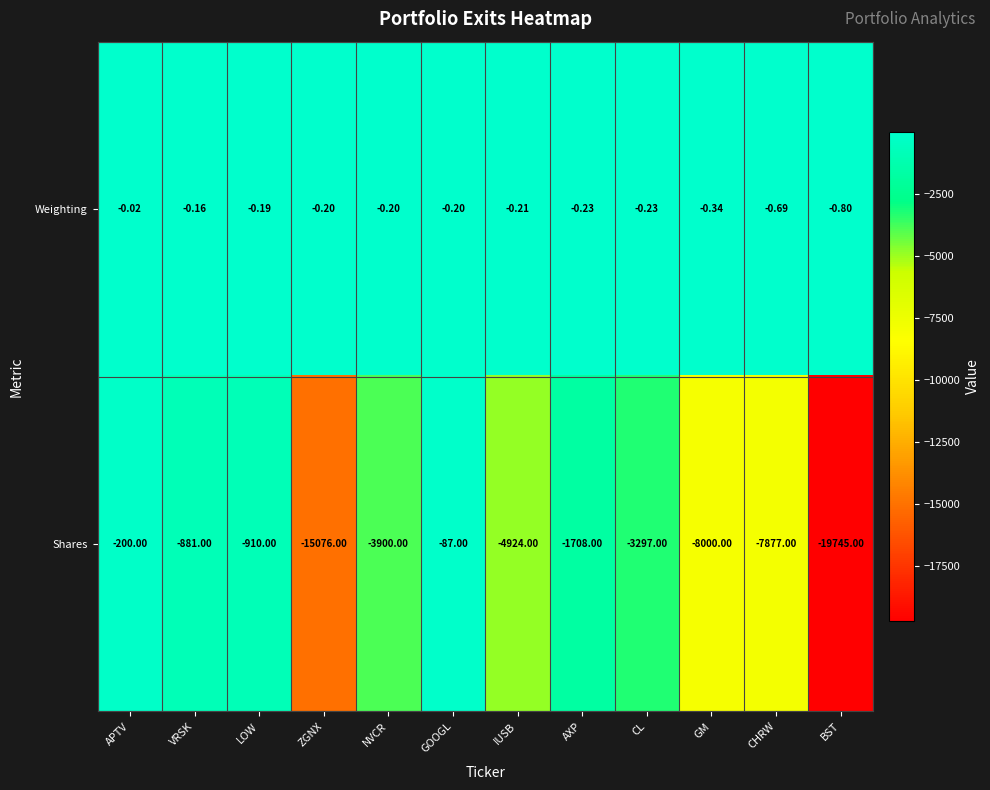

What is the spread (max minus min) of values at ZGNX?

15075.8